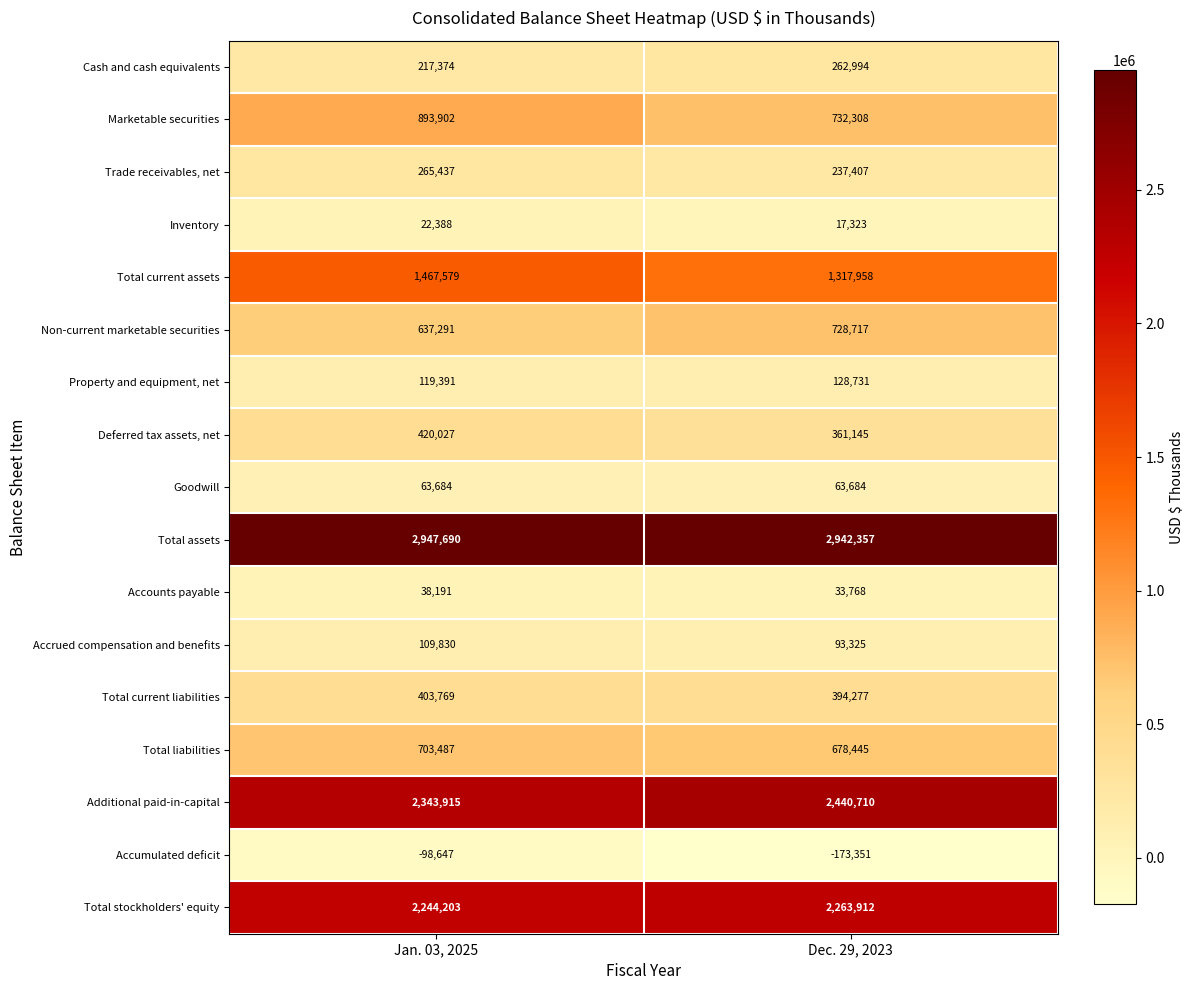

What is the maximum value shown in the chart?

2947690